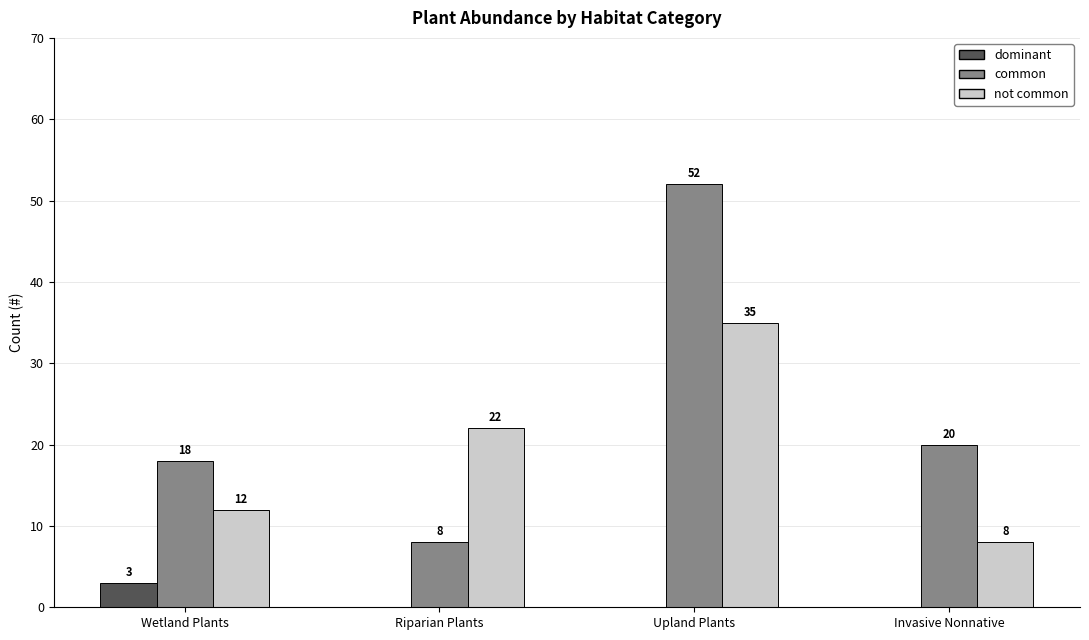

Which series has the largest total across all categories?

common